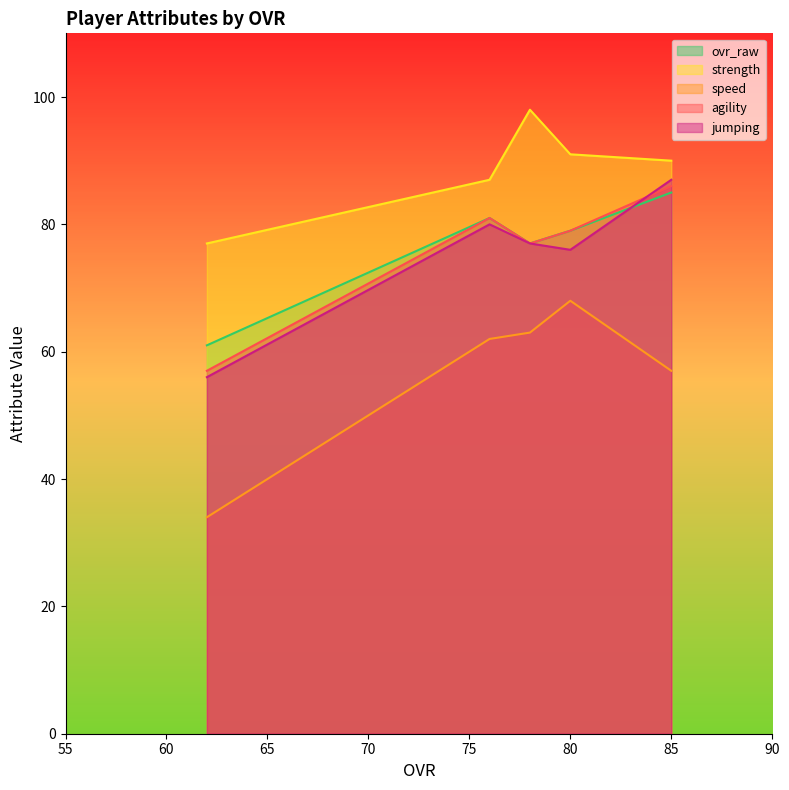

What is the smallest value displayed?

34